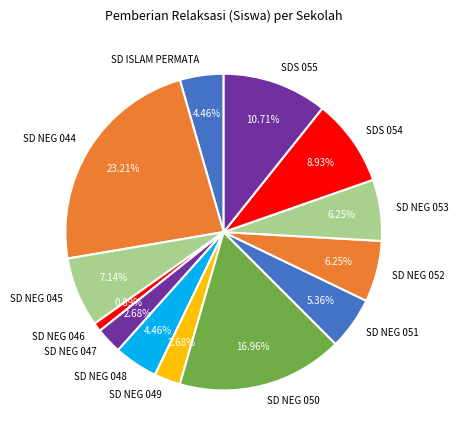

Does any single category account for the majority?

No